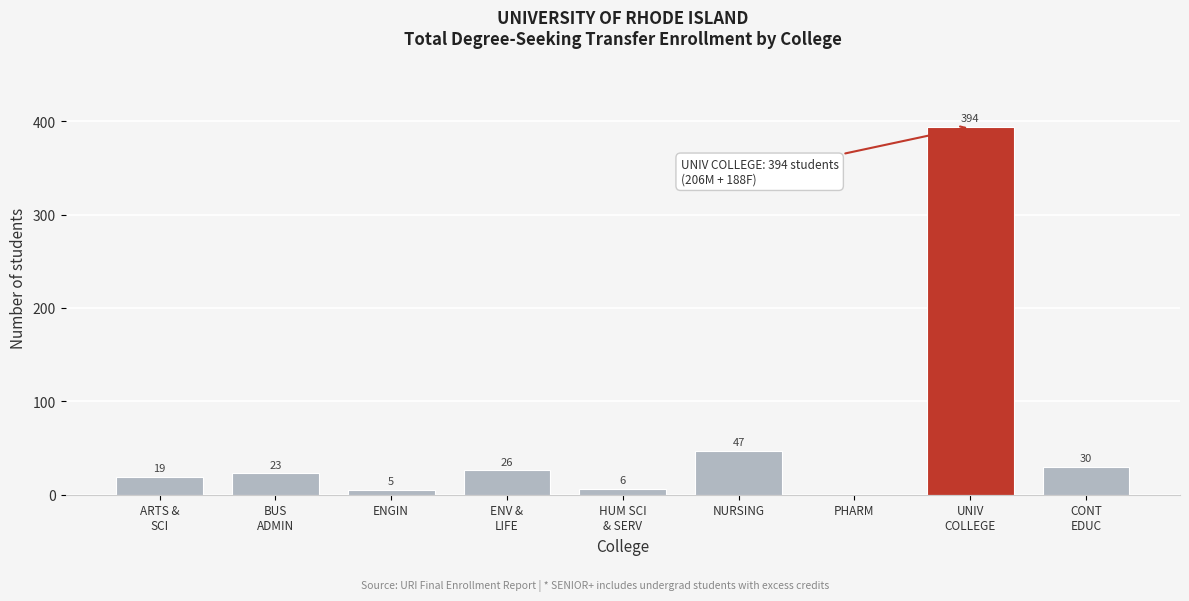

What is the sum of all values?

550